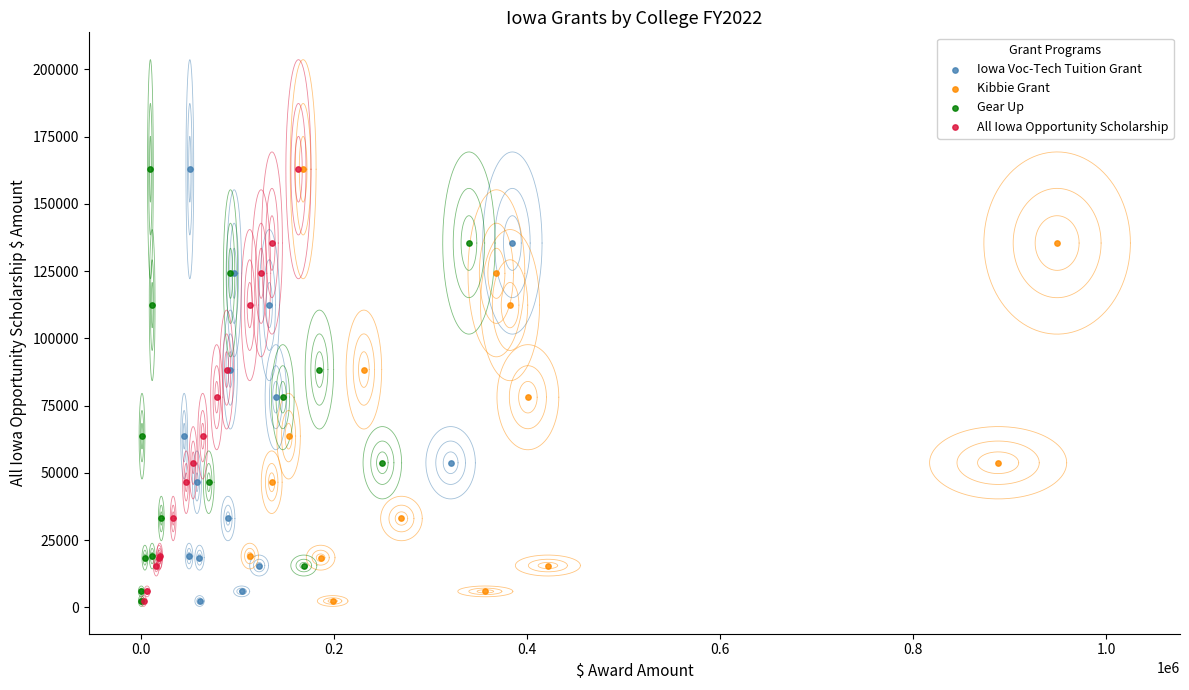

What are all the series names shown in the legend?

Iowa Voc-Tech Tuition Grant, Kibbie Grant, Gear Up, All Iowa Opportunity Scholarship